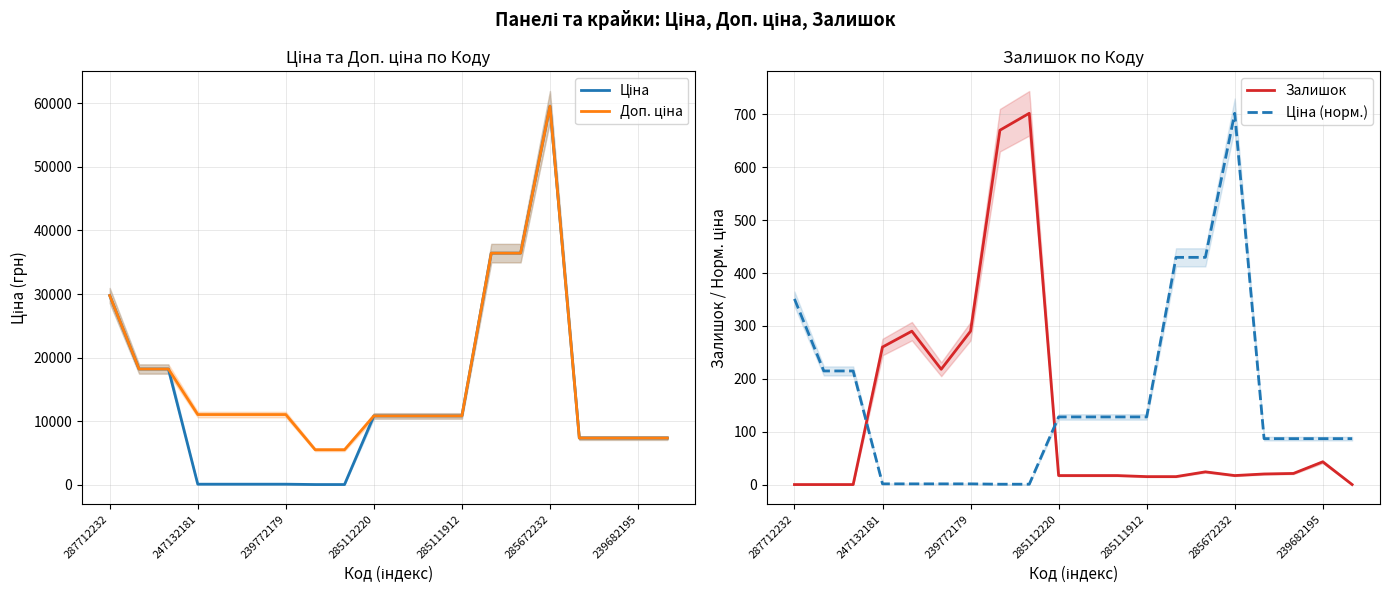

Reading left to right, what are all the values shown in this chart?

Ціна: 29761.5	18212.0	18212.0	110.5	110.5	110.5	110.5	55.3	55.3	10840.1	10840.1	10840.1	10840.1	36424.0	36424.0	59523.0	7360.2	7360.2	7360.2	7360.2
Доп. ціна: 29761.5	18212.0	18212.0	11055.0	11055.0	11055.0	11055.0	5528.0	5528.0	10840.1	10840.1	10840.1	10840.1	36424.0	36424.0	59523.0	7360.2	7360.2	7360.2	7360.2
Залишок: 0.0	0.0	0.0	260.0	290.0	218.0	290.0	670.0	702.0	17.0	17.0	17.0	15.0	15.0	24.0	17.0	20.0	21.0	43.0	0.0
Ціна (норм.): 351.0	214.8	214.8	1.3	1.3	1.3	1.3	0.7	0.7	127.8	127.8	127.8	127.8	429.6	429.6	702.0	86.8	86.8	86.8	86.8